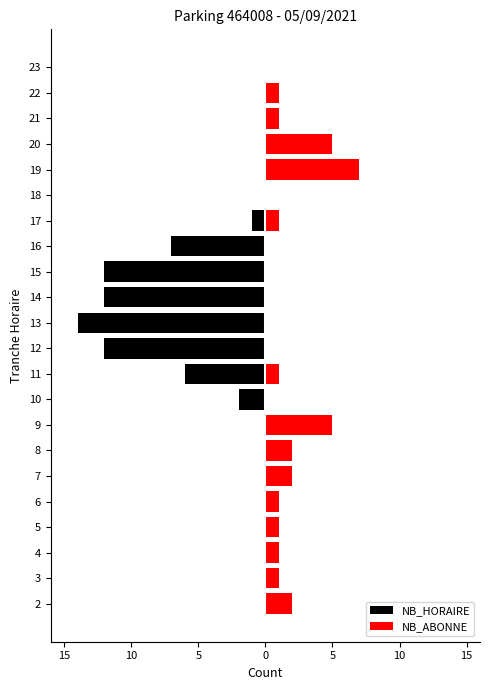

What is the minimum value for NB_HORAIRE?

-14